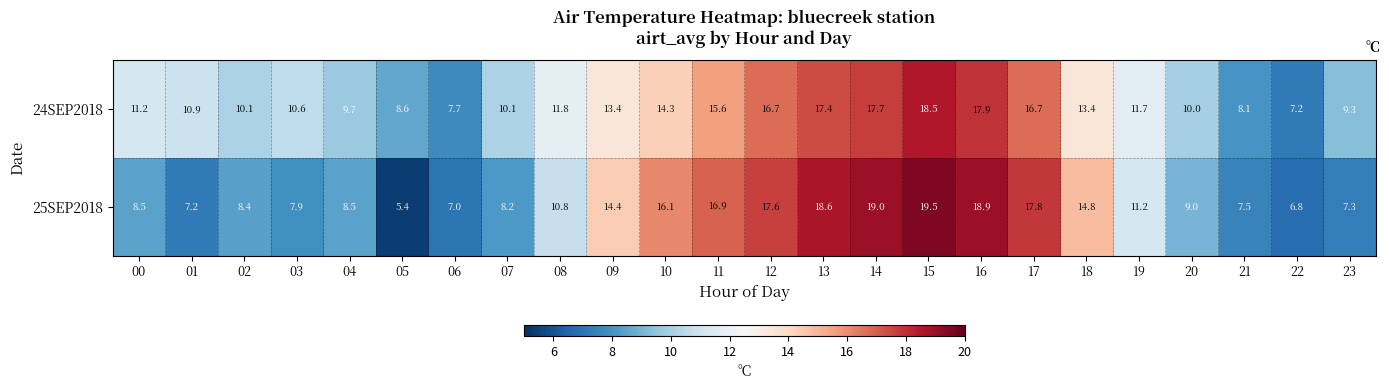

Which series has the largest range (max minus min)?

25SEP2018